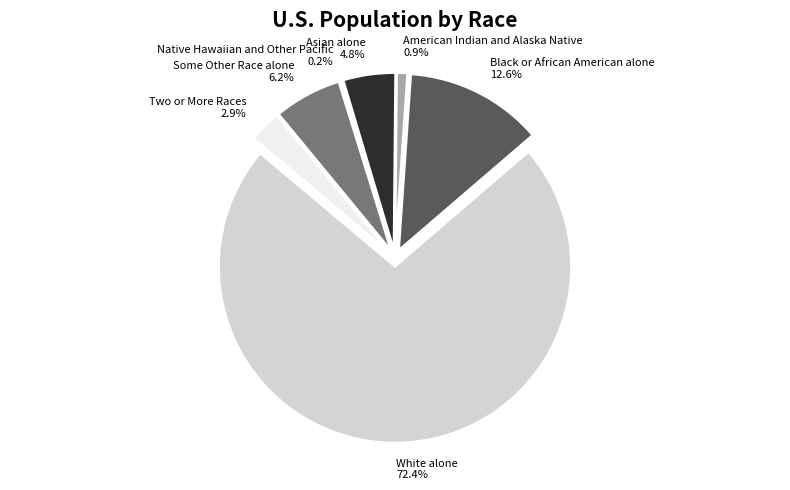

Count the number of slices in the pie.

7